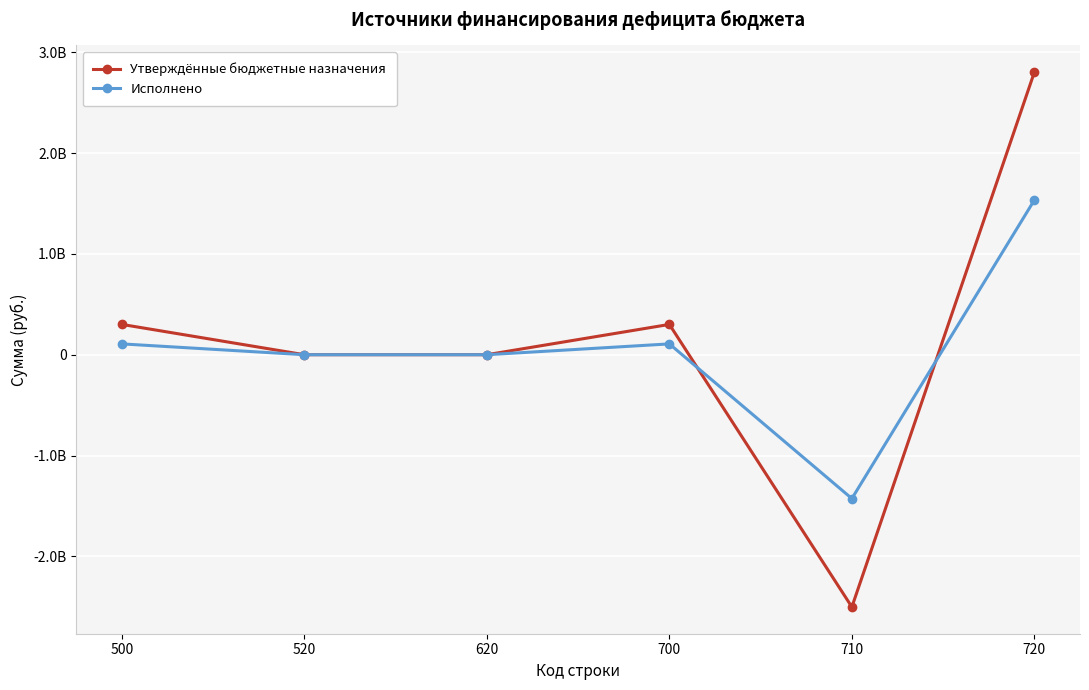

True or false: Утверждённые бюджетные назначения has a value of 300509600.0 at 700.

True